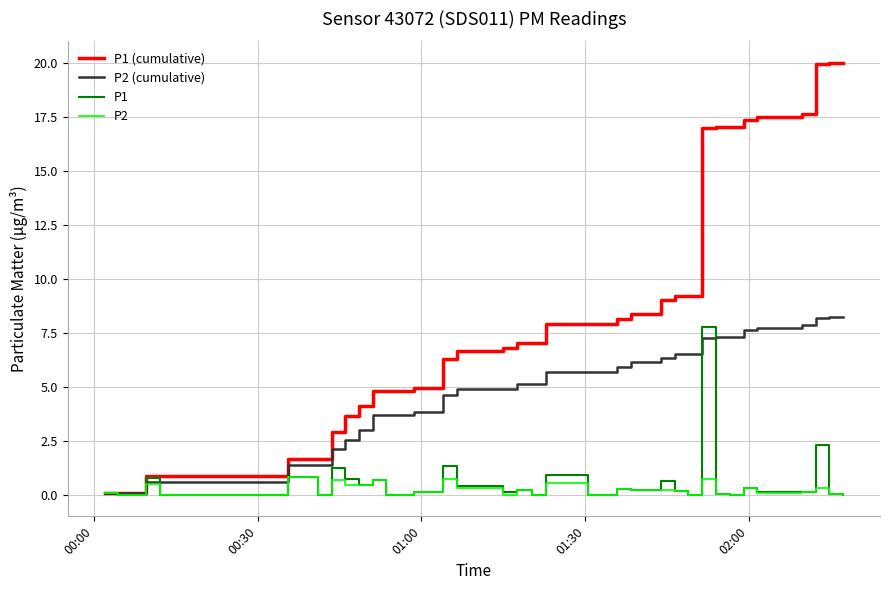

Does the chart display data point markers on the line(s)?

No